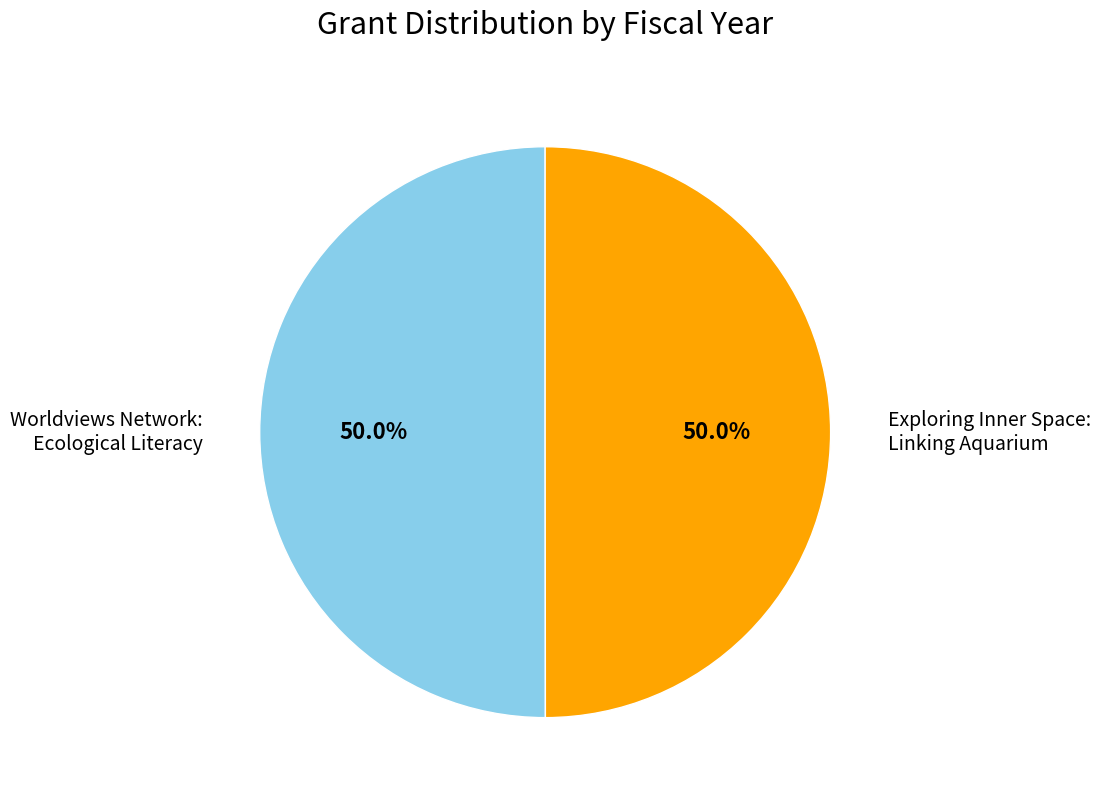

What is the ratio of the value at Worldviews Network: Ecological Literacy to the value at Exploring Inner Space: Linking Aquarium?

1.0